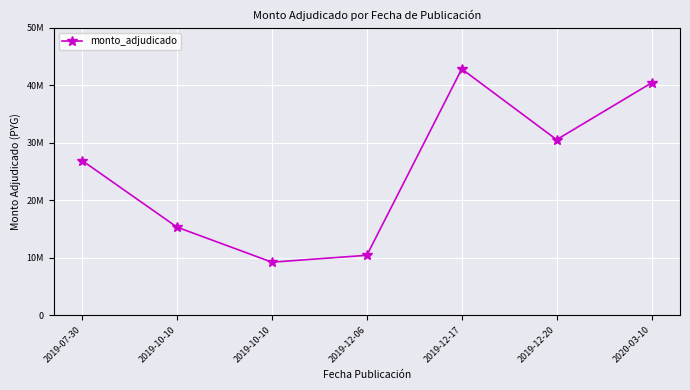

Reading left to right, list all the values displayed in this chart.

2019-07-30=26879650	2019-10-10=15292008	2019-10-10=9200000	2019-12-06=10395977	2019-12-17=42823473	2019-12-20=30519018	2020-03-10=40396716